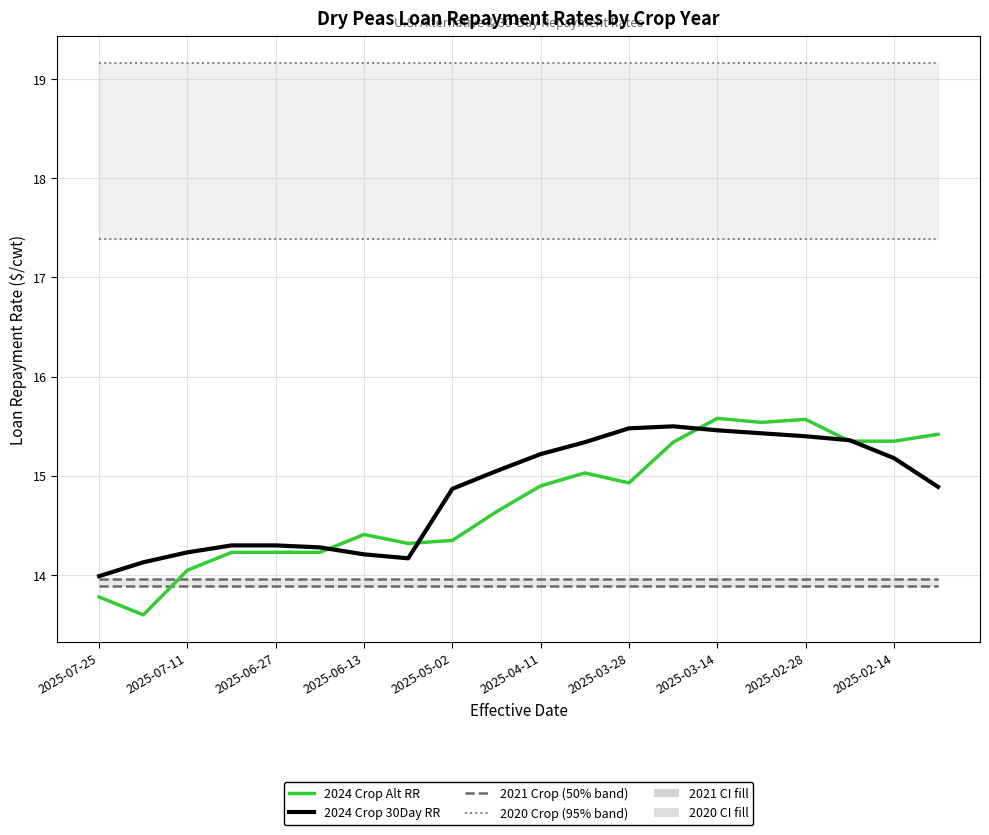

Does the chart display data point markers on the line(s)?

No